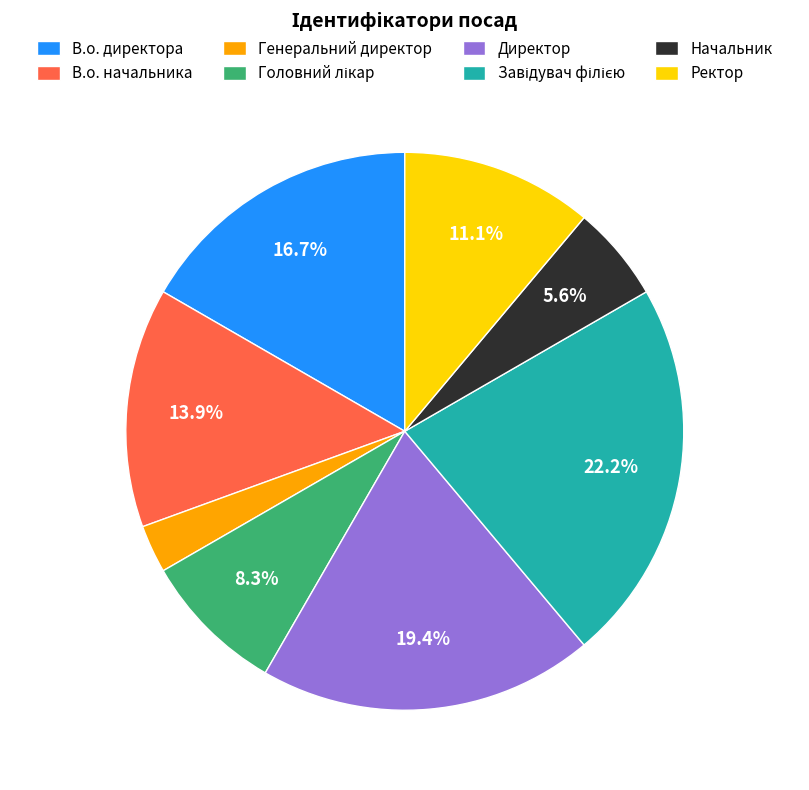

How many segments does this pie chart have?

8